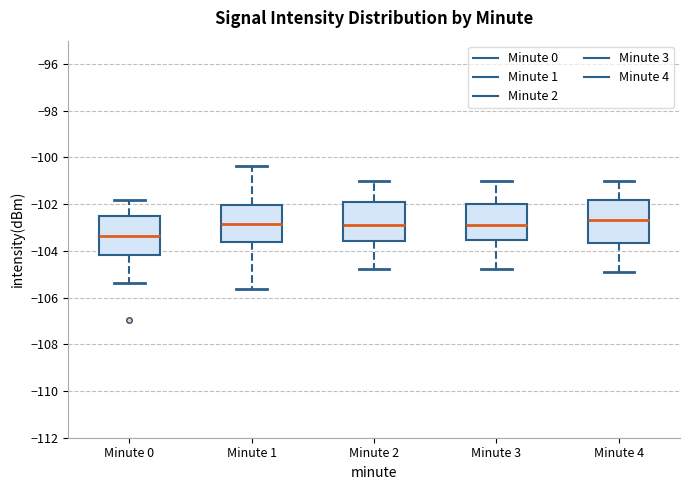

Reading left to right, transcribe this box plot: for each box, give where its median line is, the range the box spans, and where its two whiskers end, as read against the y-axis. The values are not printed on the chart, so give them approximately, as read against the axis.

Minute 0: median -103.4, box -104.2 to -102.6, whiskers -105.4 to -101.8
Minute 1: median -102.8, box -103.6 to -102.0, whiskers -105.6 to -100.4
Minute 2: median -103.0, box -103.6 to -102.0, whiskers -104.8 to -101.0
Minute 3: median -102.8, box -103.6 to -102.0, whiskers -104.8 to -101.0
Minute 4: median -102.6, box -103.6 to -101.8, whiskers -104.8 to -101.0